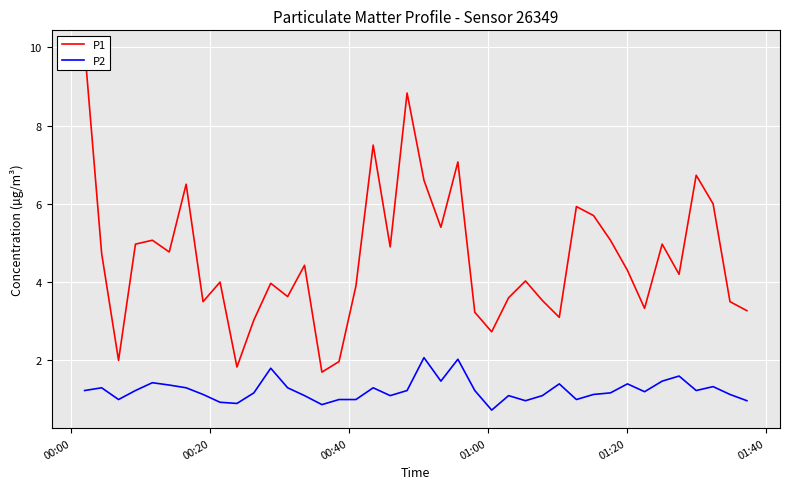

Rank the series by their average value, from highest to lowest.

P1, P2